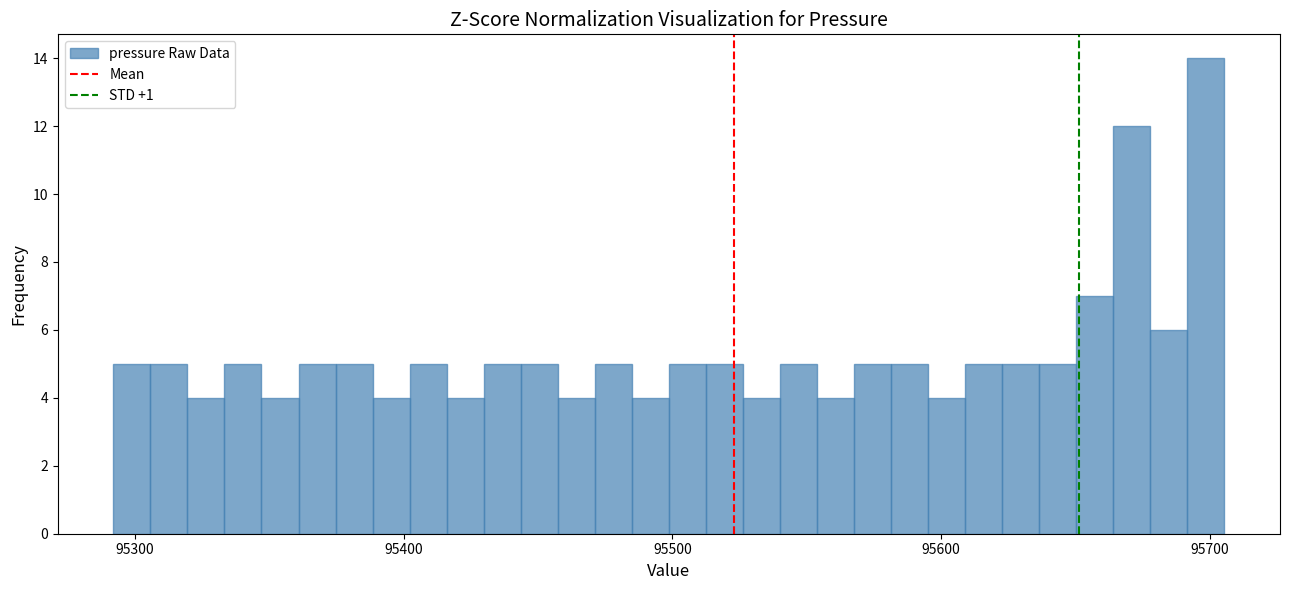

Around what value on the x-axis is the tallest bar? Give the approximate position of its centre, as read against the axis.

95700